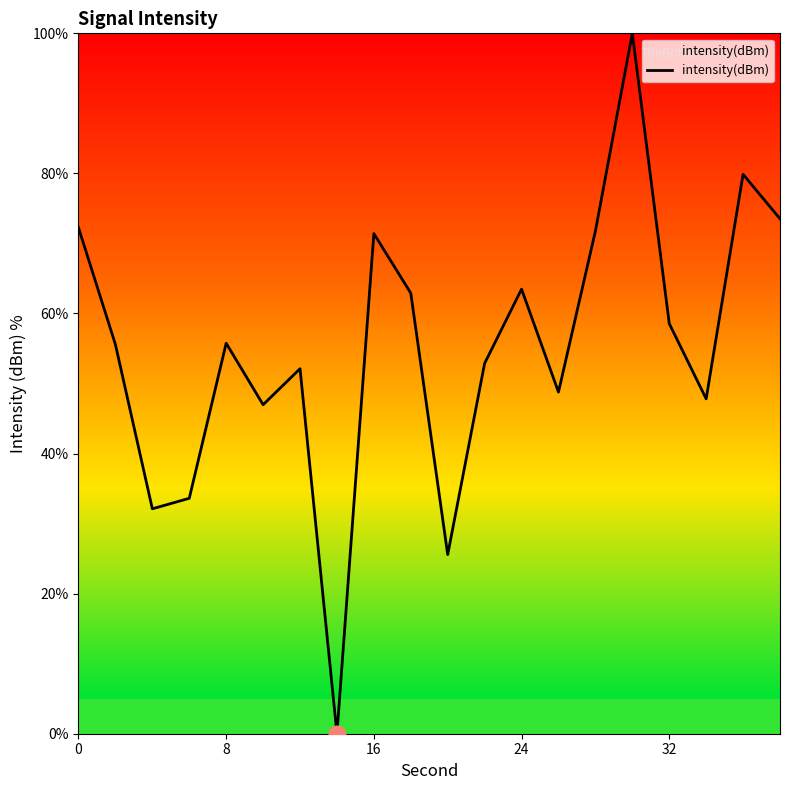

What is the difference between the maximum and minimum values?

100.0